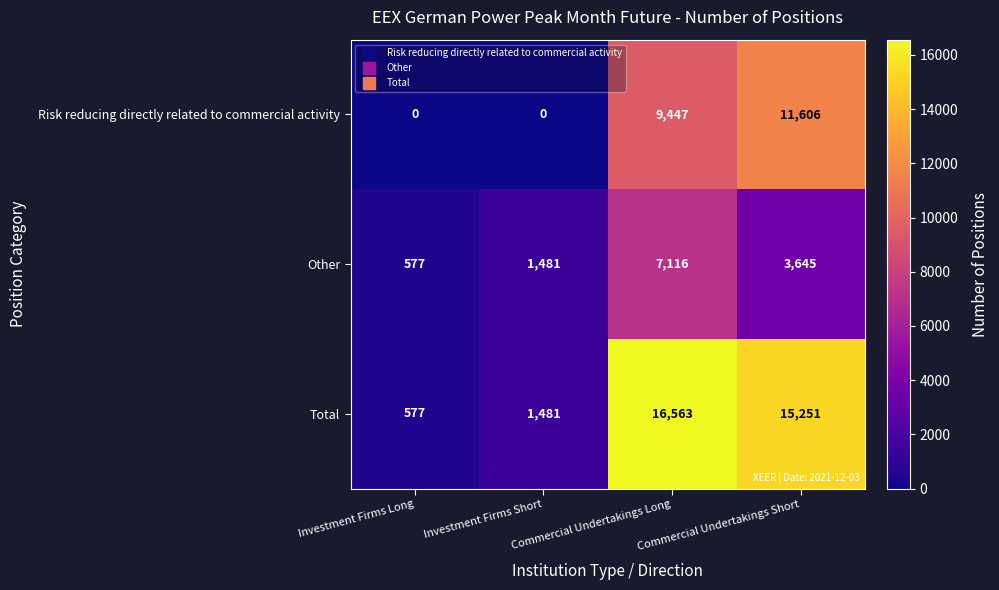

Which label corresponds to the largest value in the chart?

Commercial Undertakings Long